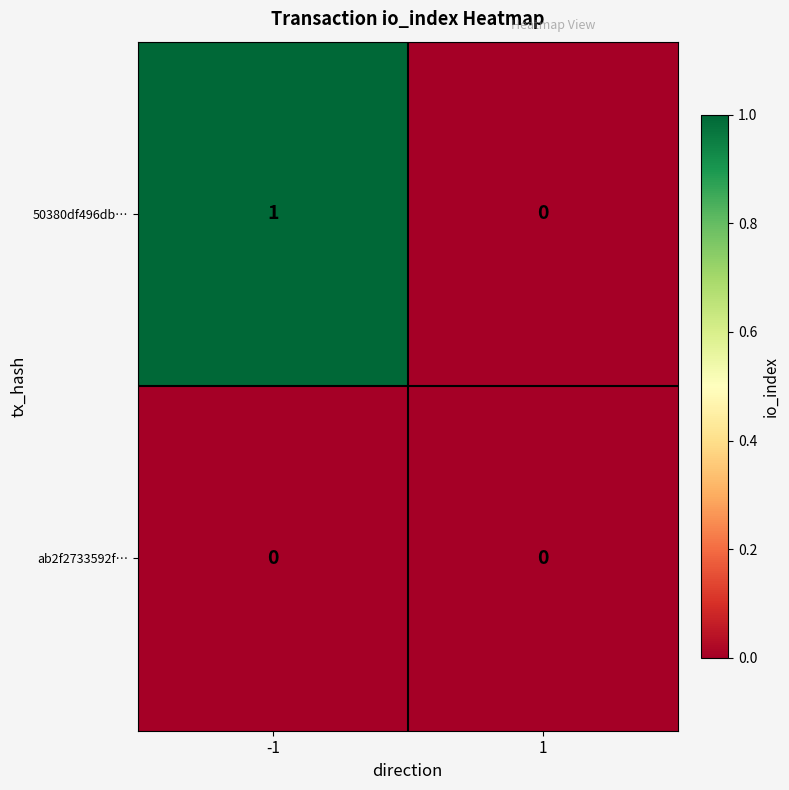

Rank the series by their maximum value, from lowest to highest.

ab2f2733592f…, 50380df496db…